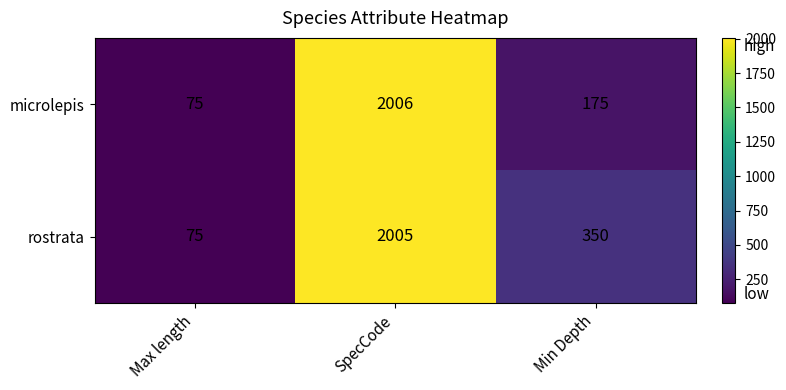

What is the sum of all microlepis values?

2256